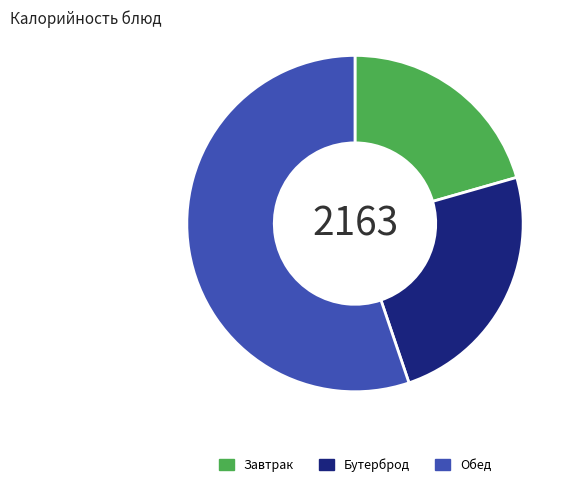

Is there any slice that represents more than half of the pie?

Yes